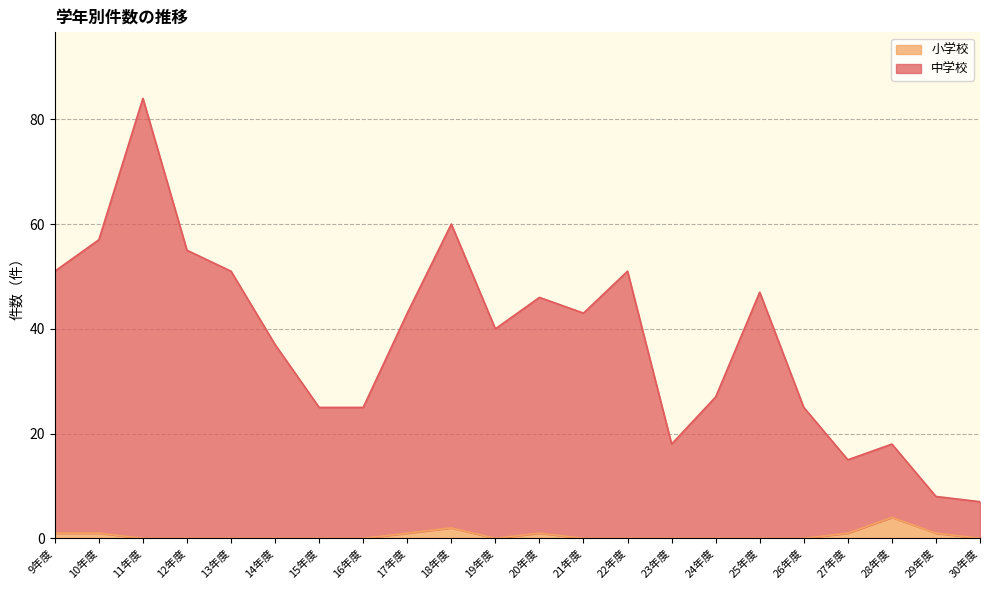

Where is 中学校 nearest to the value 45?

20年度